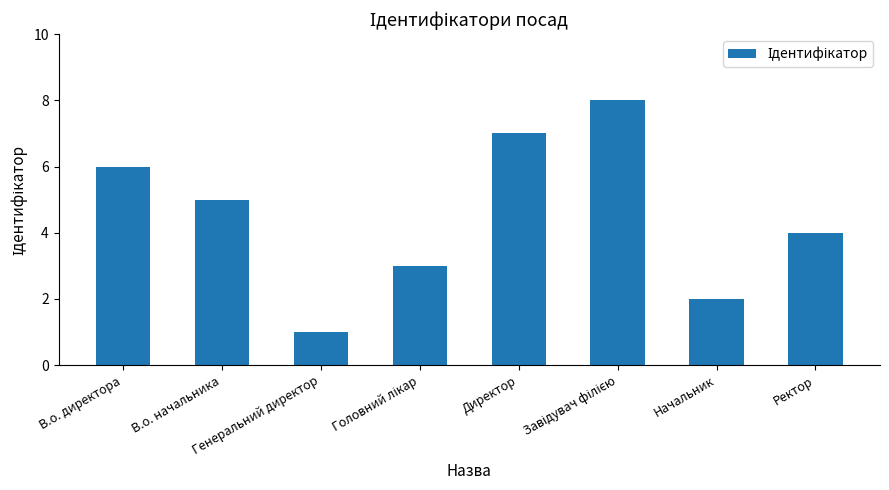

Which has a higher value, Генеральний директор or В.о. директора?

В.о. директора